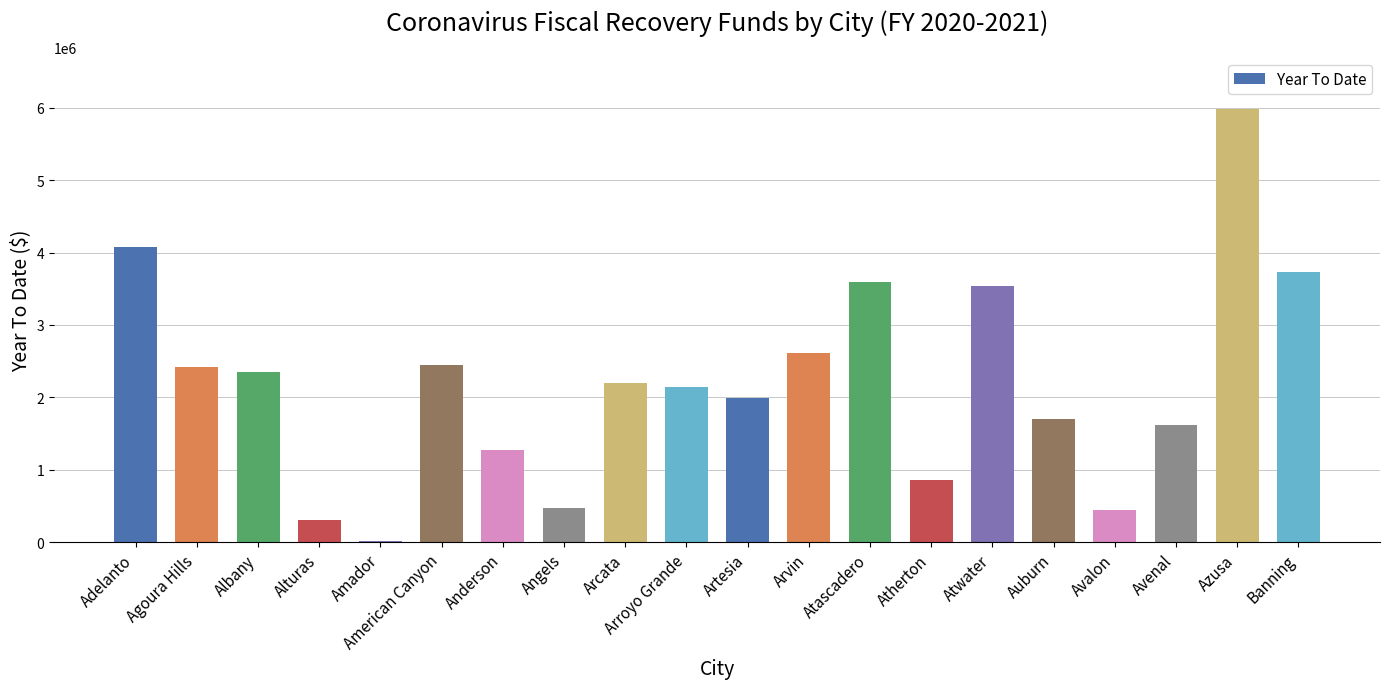

How many bars are there in total?

20